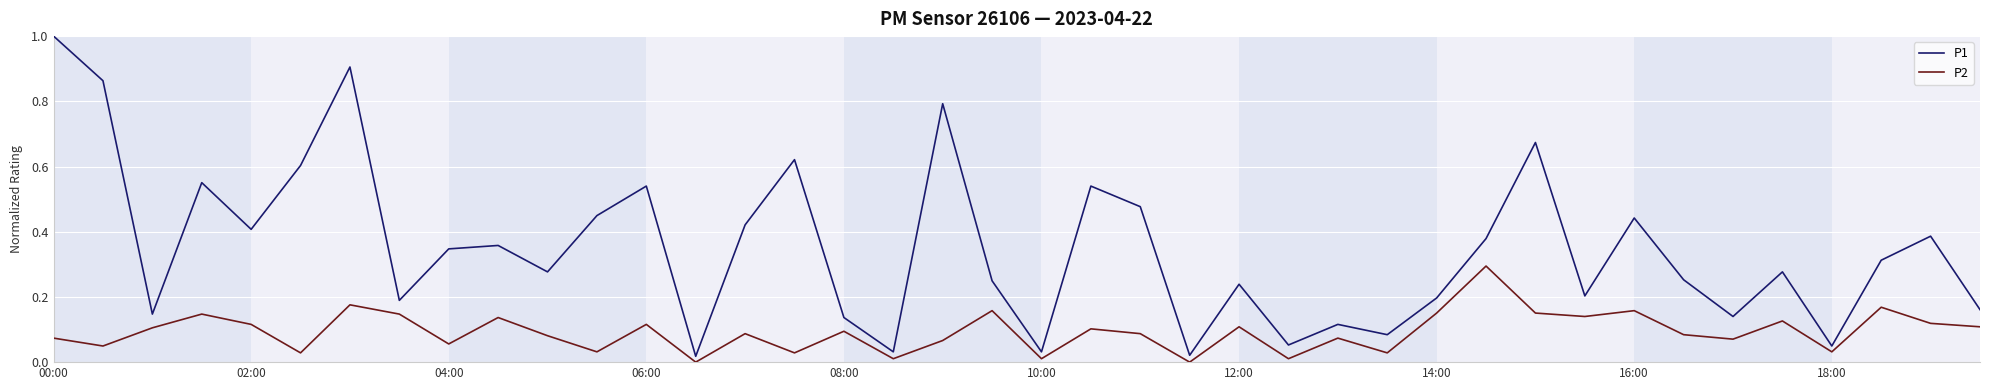

Which series has the largest total across all categories?

P1